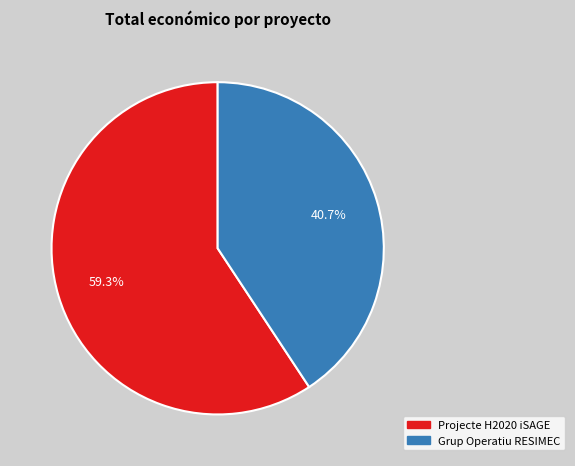

What is the smallest slice in the pie chart?

Grup Operatiu RESIMEC